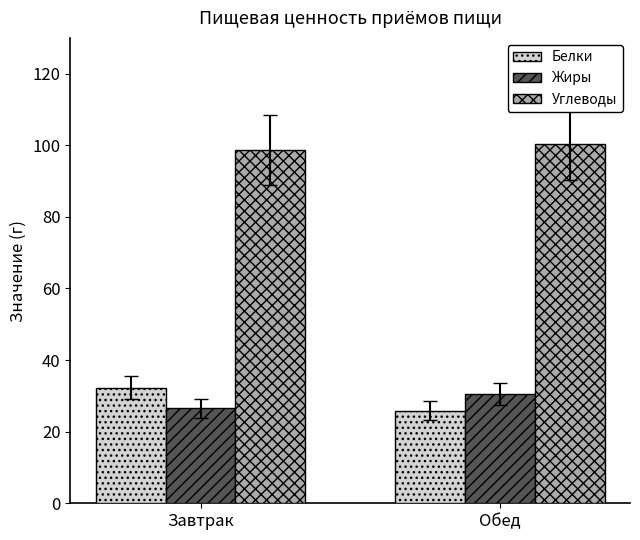

What is the spread (max minus min) of values at Обед?

74.6